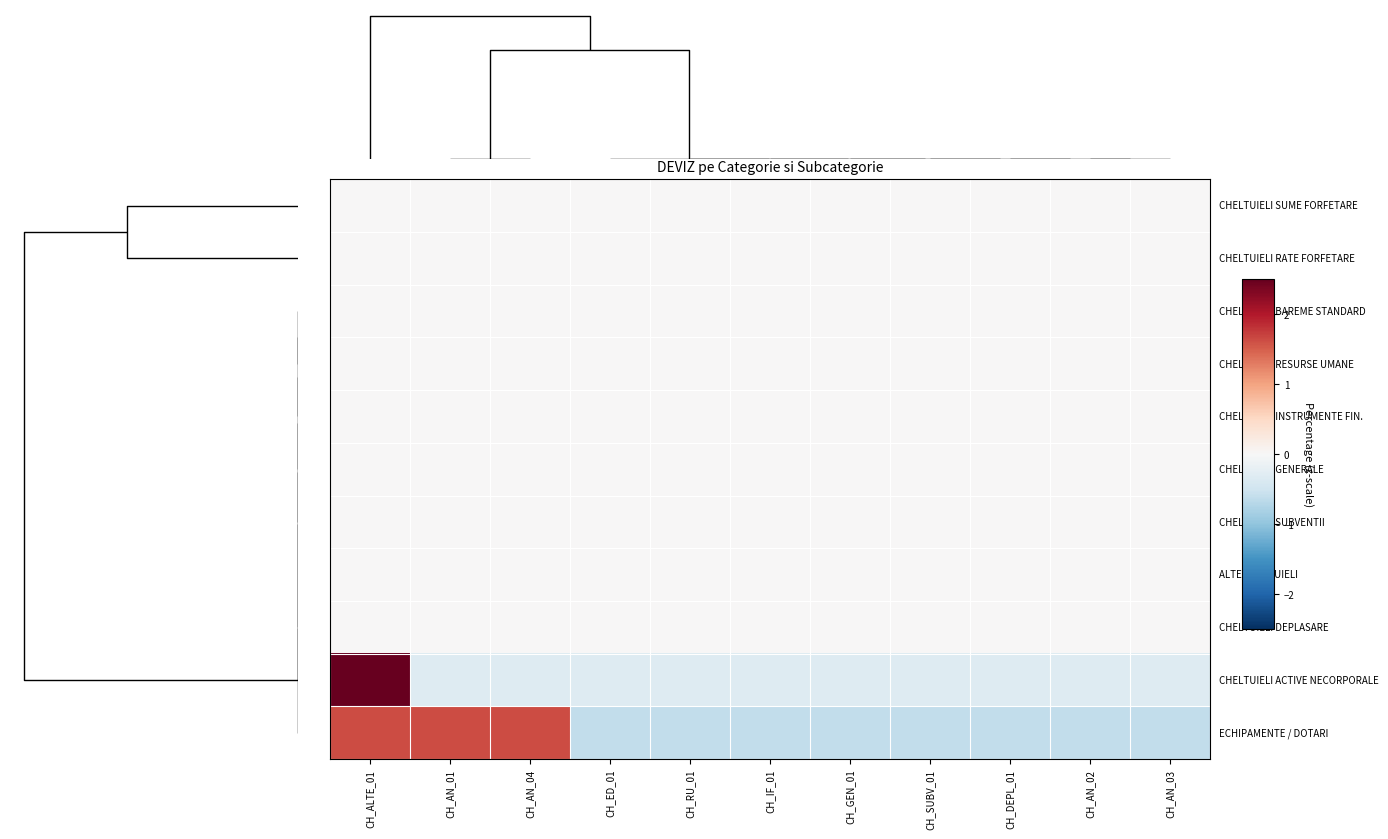

At how many categories does at least one series exceed 1?

3